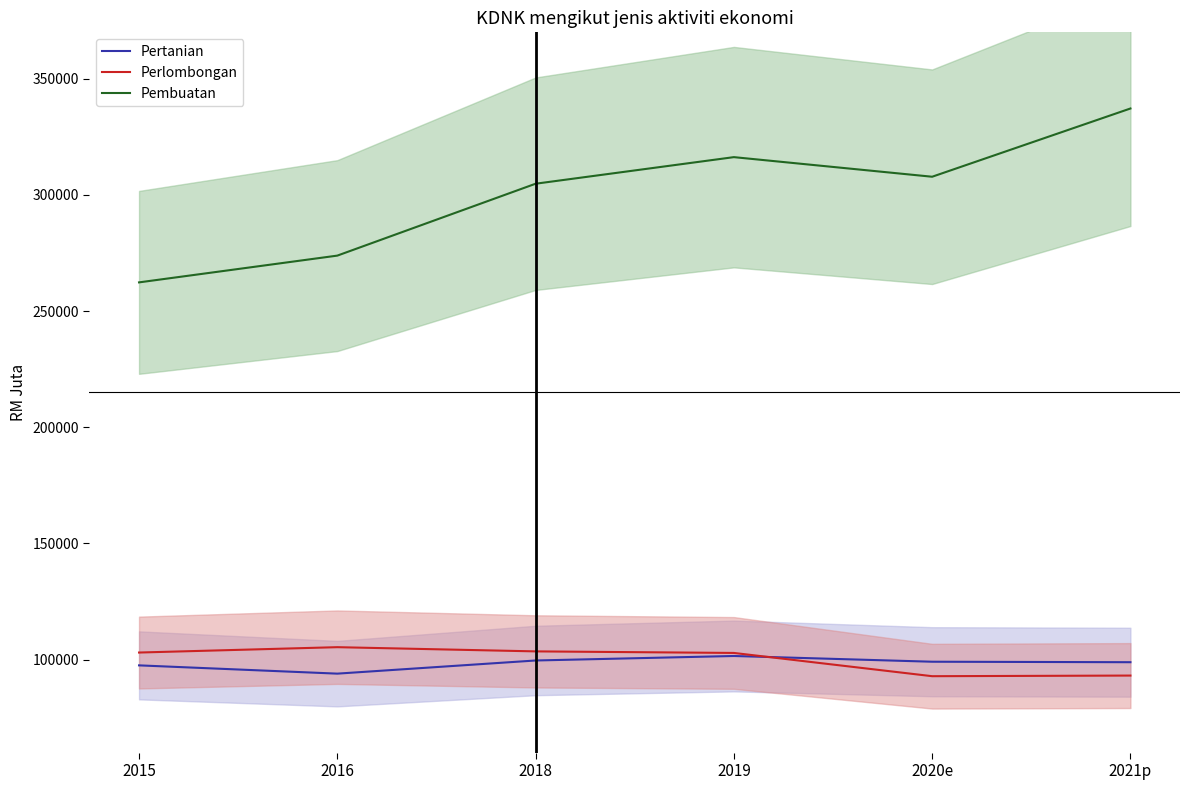

How many values in the Pembuatan series are below 307847?

3